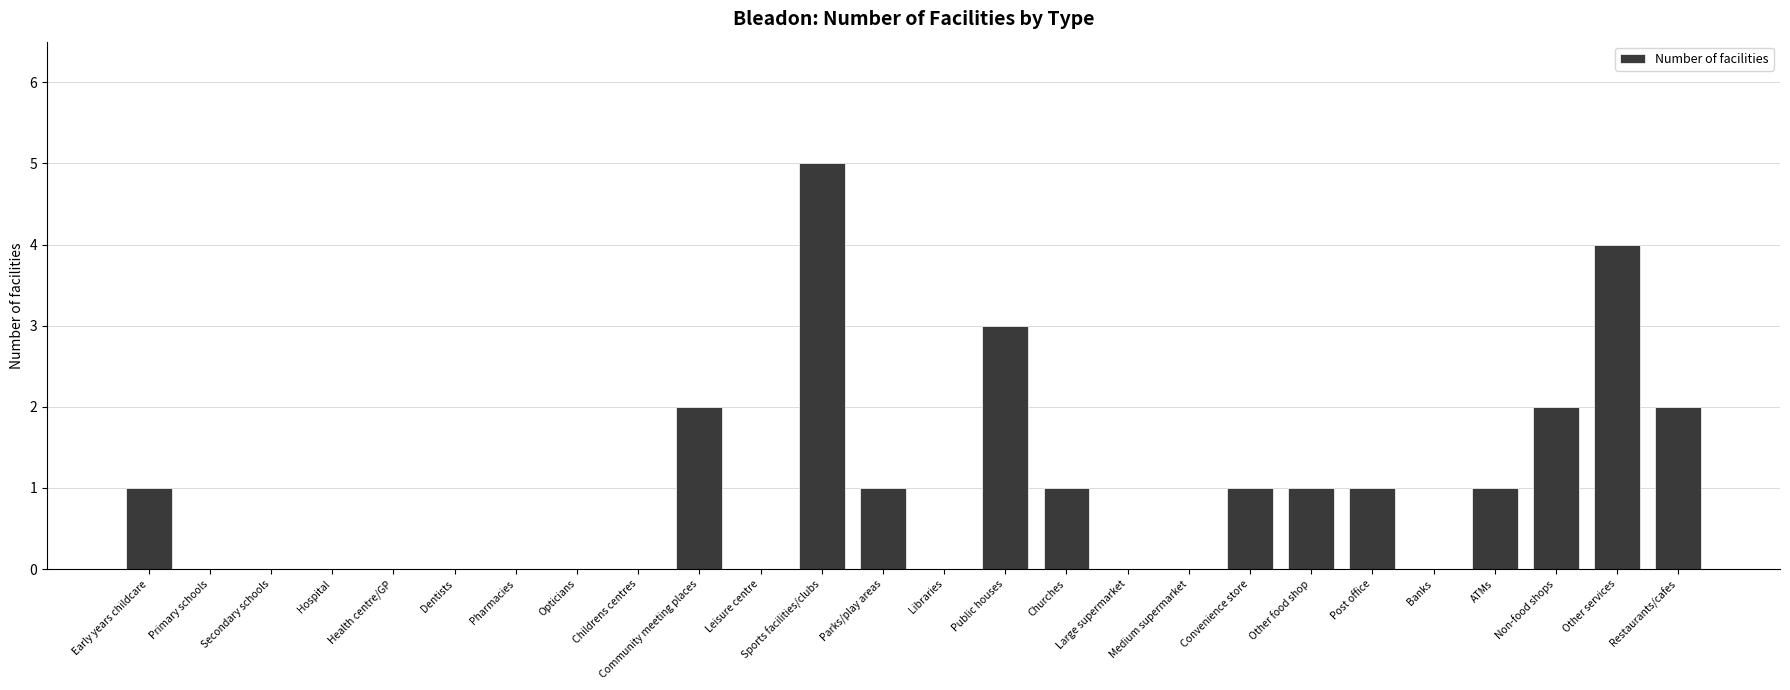

Reading left to right, what are all the values shown in this chart?

1	0	0	0	0	0	0	0	0	2	0	5	1	0	3	1	0	0	1	1	1	0	1	2	4	2